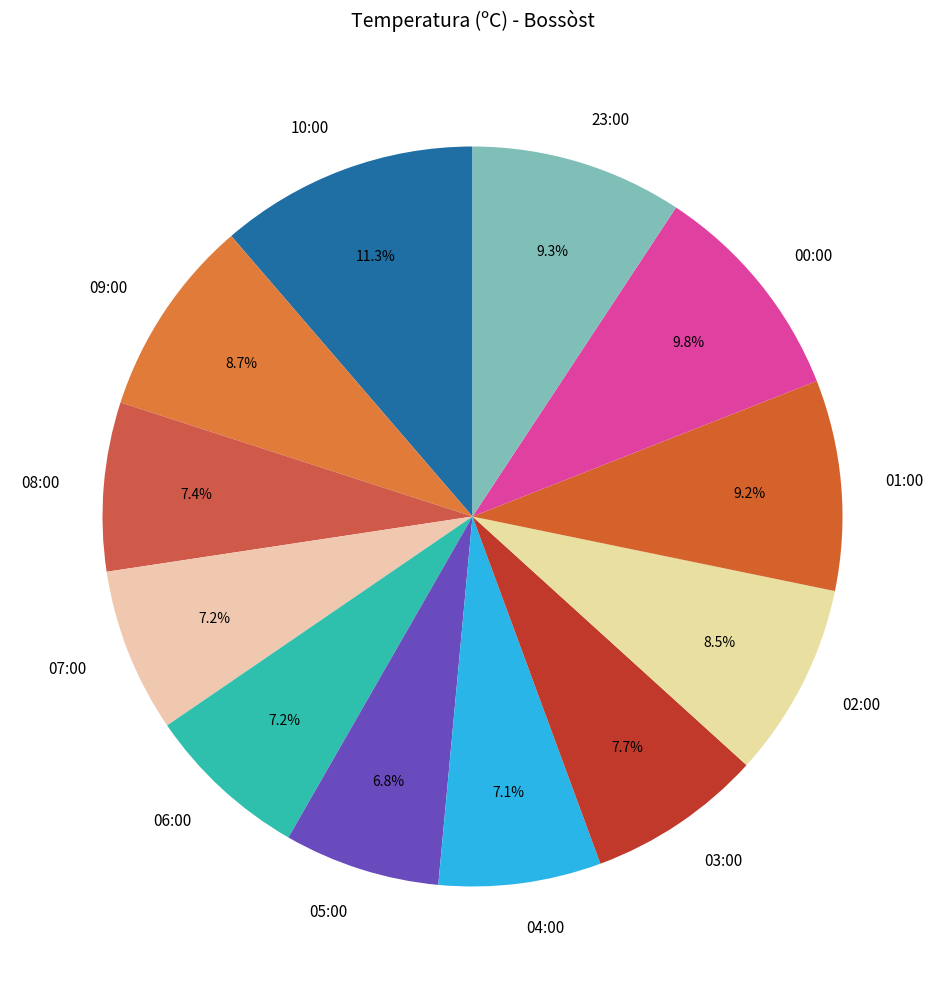

True or false: 04:00 accounts for 19% of the total.

False